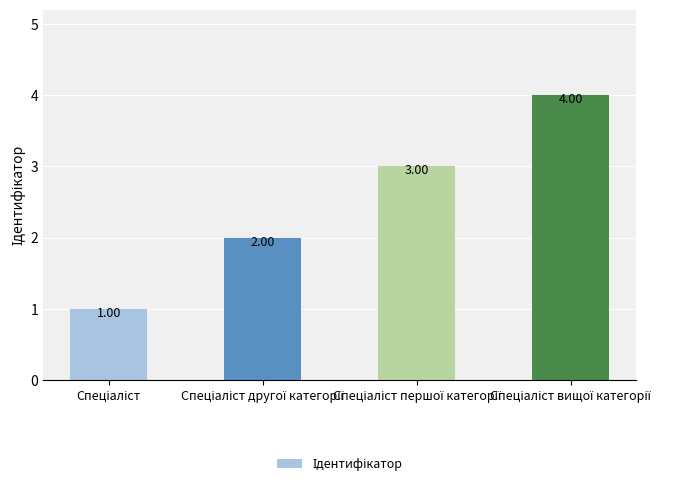

Reading left to right, transcribe all the data shown in this chart.

1	2	3	4